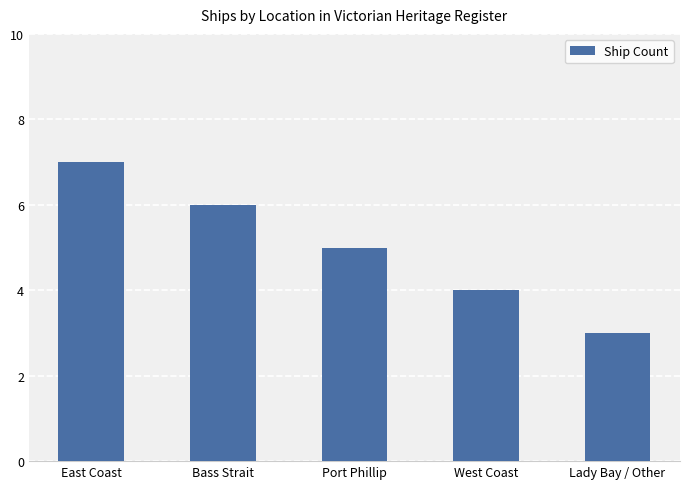

What is the label of the 1st bar from the right?

Lady Bay / Other